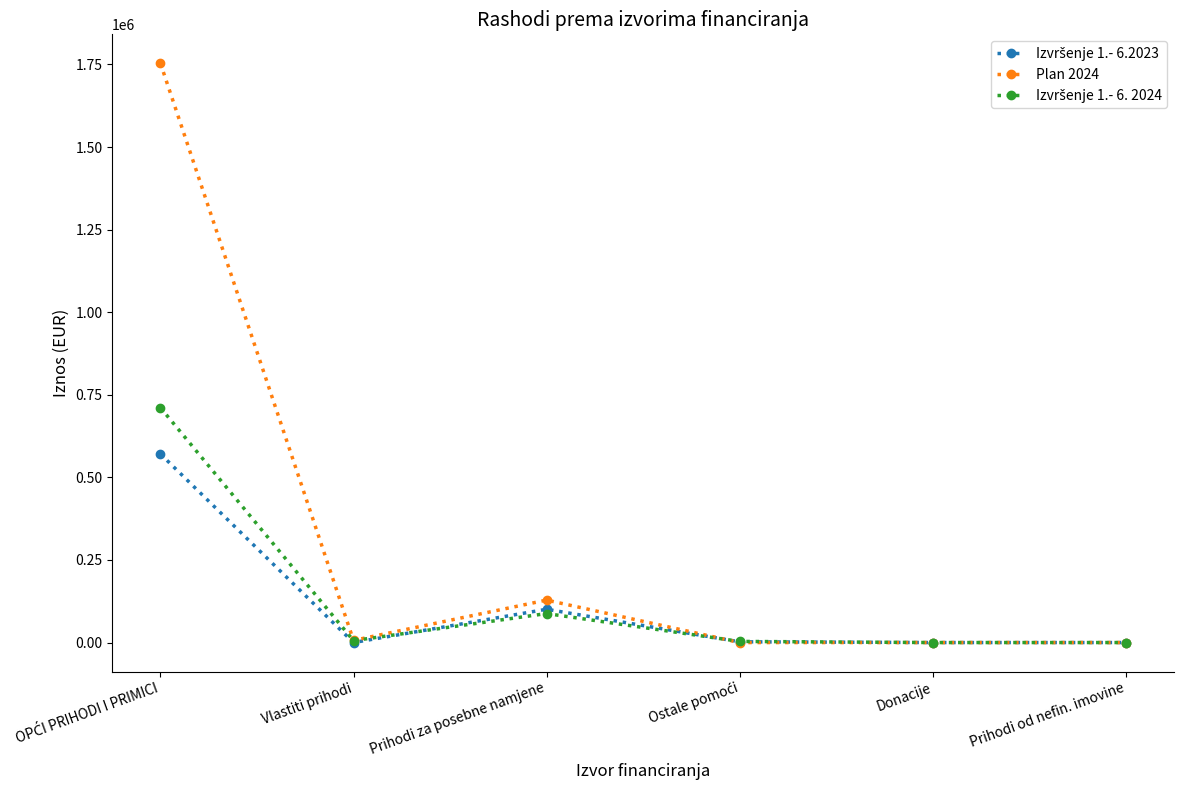

What is the label of the 1st point from the right?

Prihodi od nefin. imovine